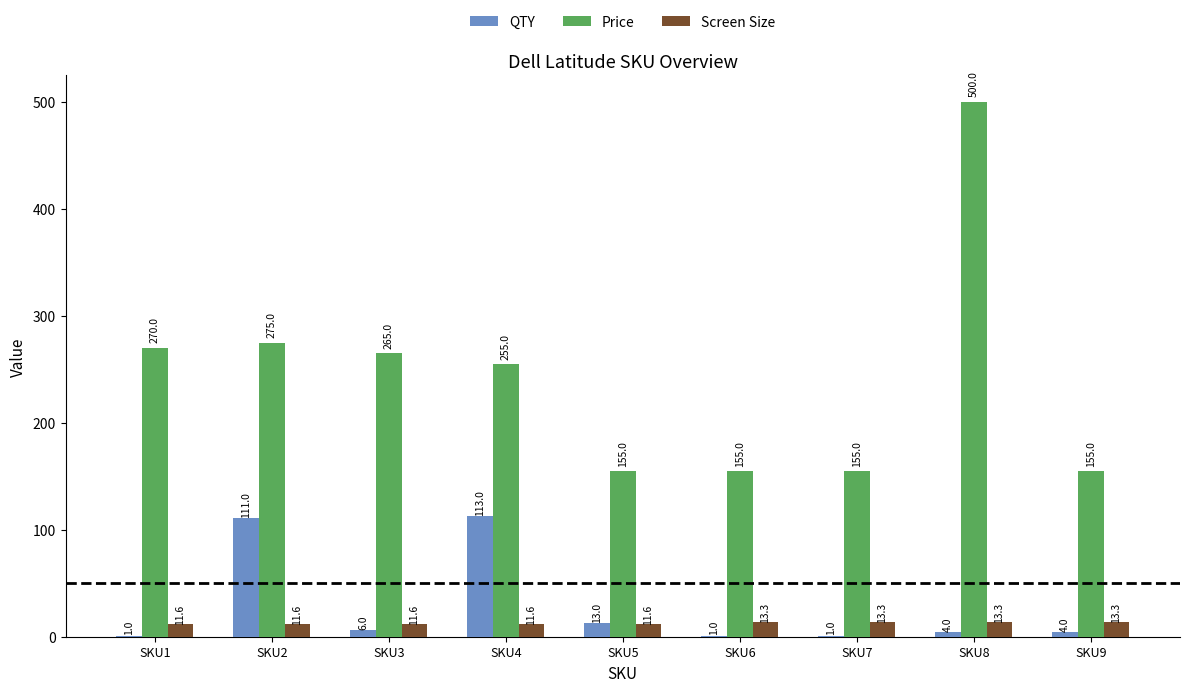

The value of Screen Size at SKU9 is 13.3. True or false?

True